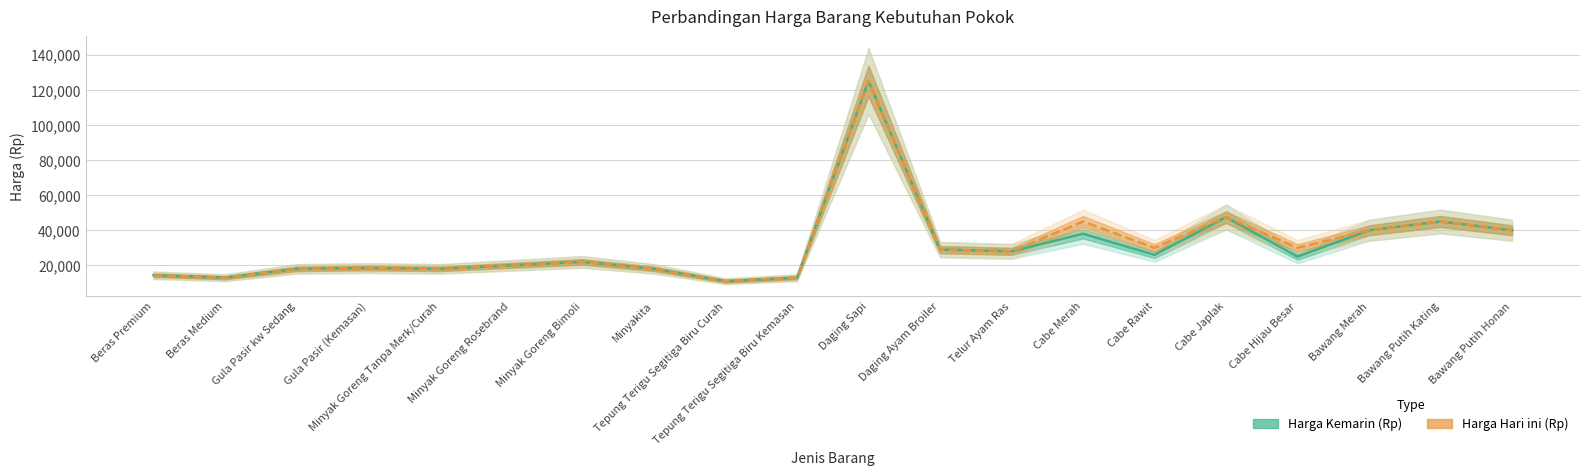

How many data points does each series have?

20